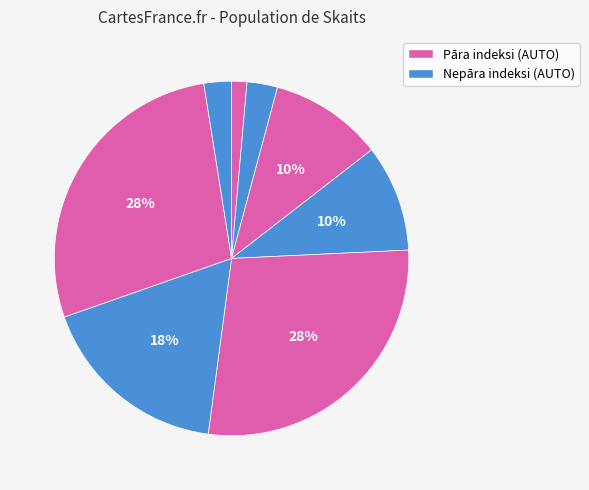

Count the number of slices in the pie.

8